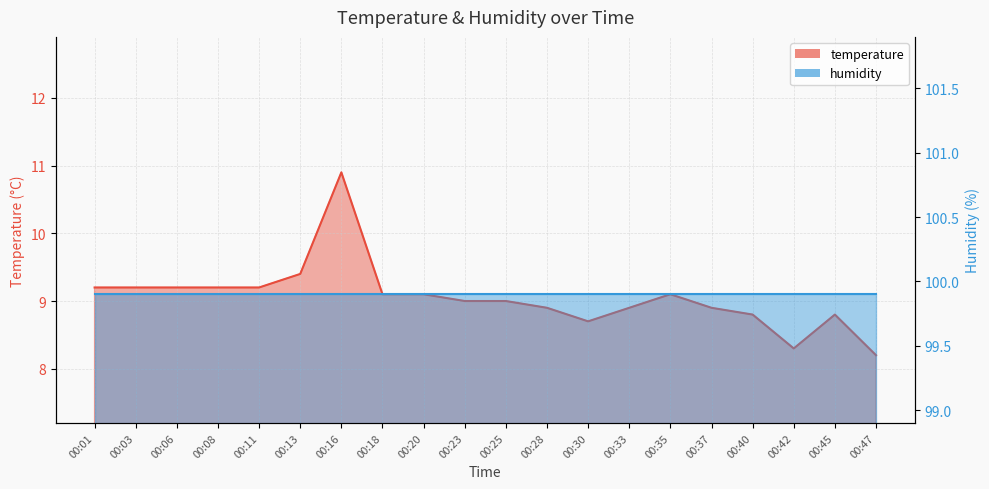

Which label corresponds to the smallest value in the chart?

00:47